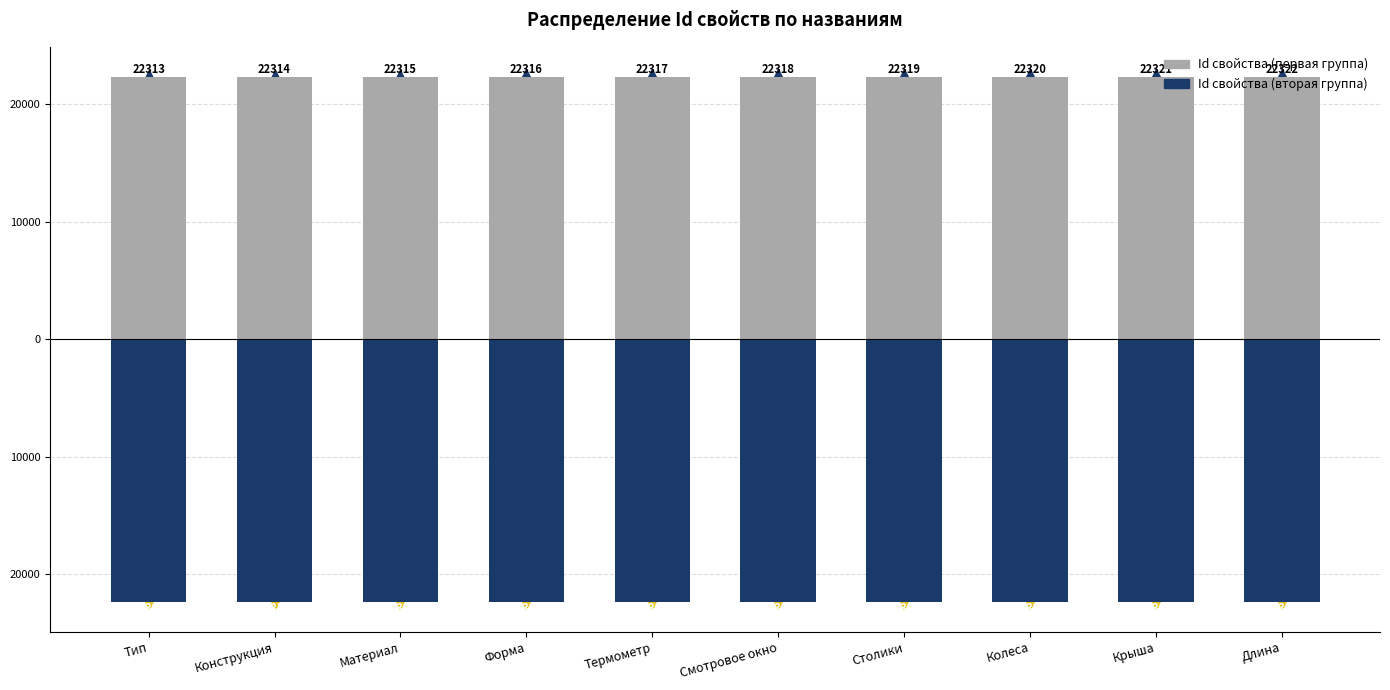

What is the maximum value for Id свойства (вторая группа)?

-22323